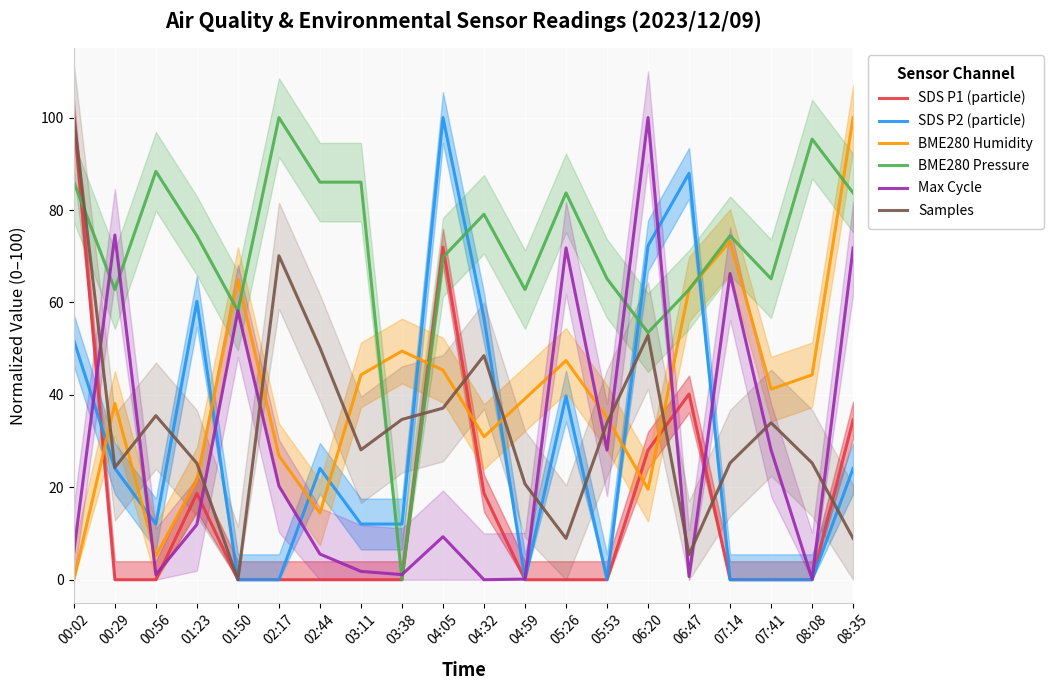

What is the difference between the Samples values at 00:56 and 03:11?

7.4